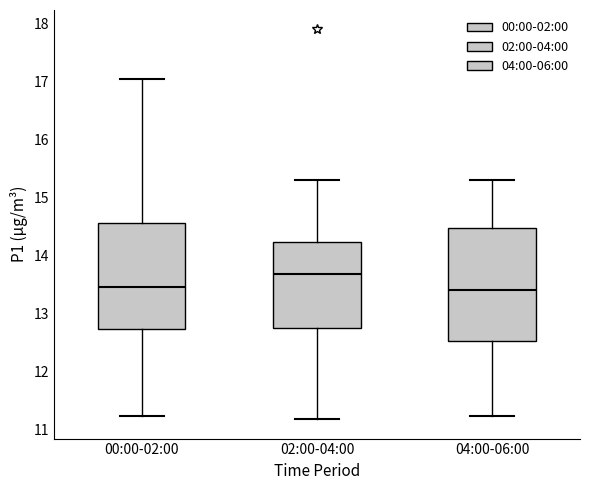

Reading left to right, read every box against the y-axis: the position of its median line, the range the box covers, and the ends of its whiskers. The values are not printed on the chart, so give them approximately, as read against the axis.

00:00-02:00: median 13.5, box 12.7 to 14.6, whiskers 11.2 to 17.1
02:00-04:00: median 13.7, box 12.8 to 14.2, whiskers 11.2 to 15.3
04:00-06:00: median 13.4, box 12.5 to 14.5, whiskers 11.2 to 15.3